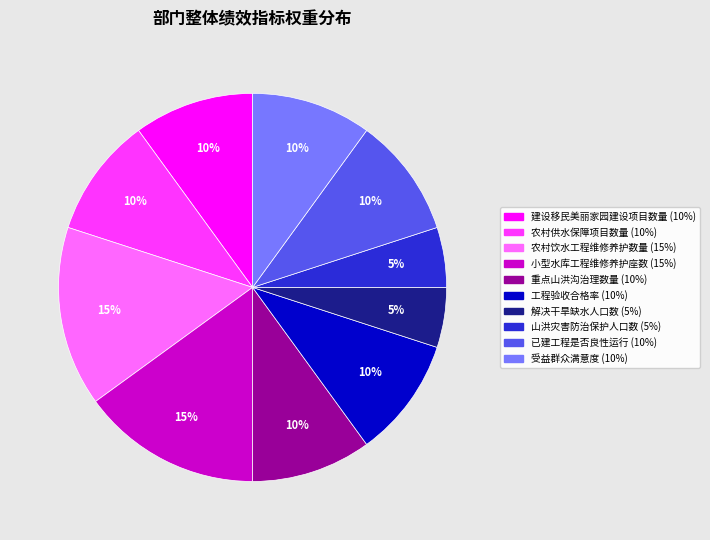

Is 已建工程是否良性运行 the majority of the pie?

No